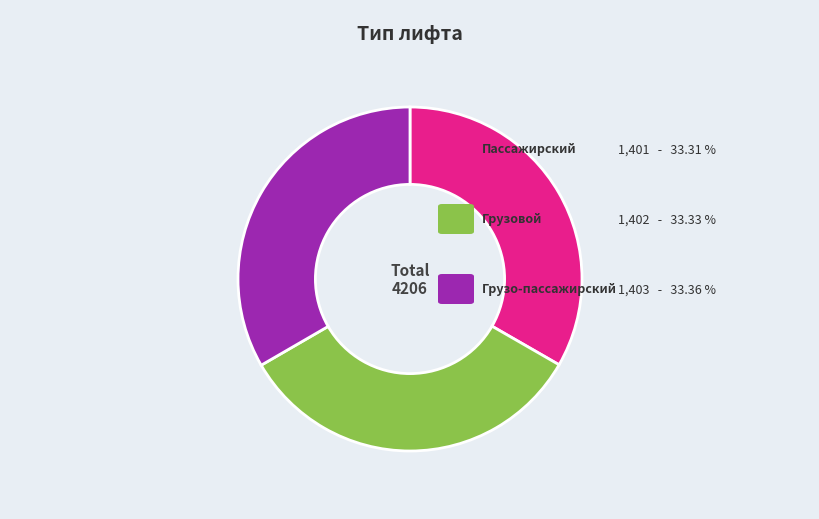

Is there a majority slice in this chart?

No